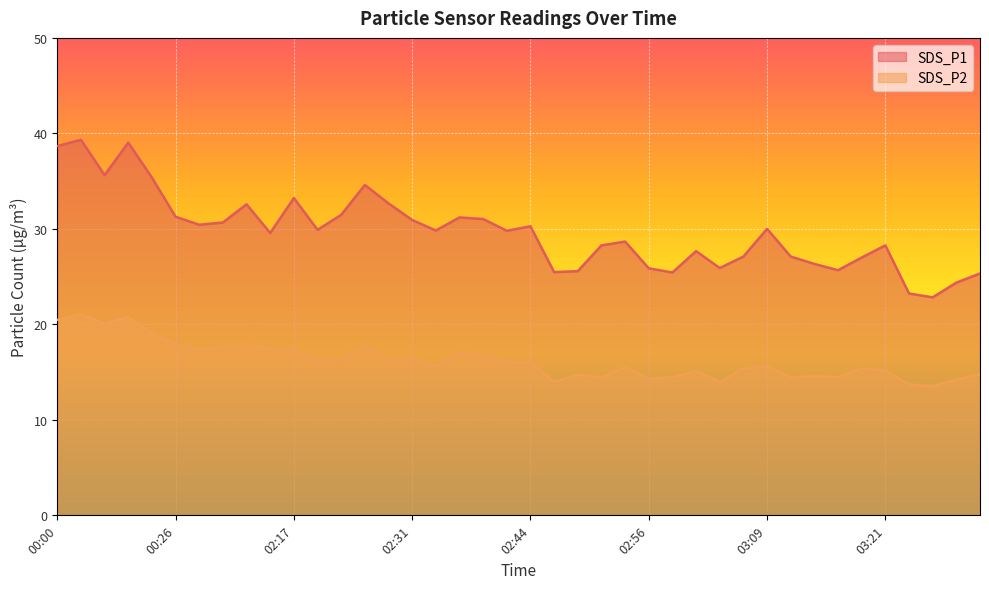

True or false: SDS_P2 and SDS_P1 intersect in this chart.

False